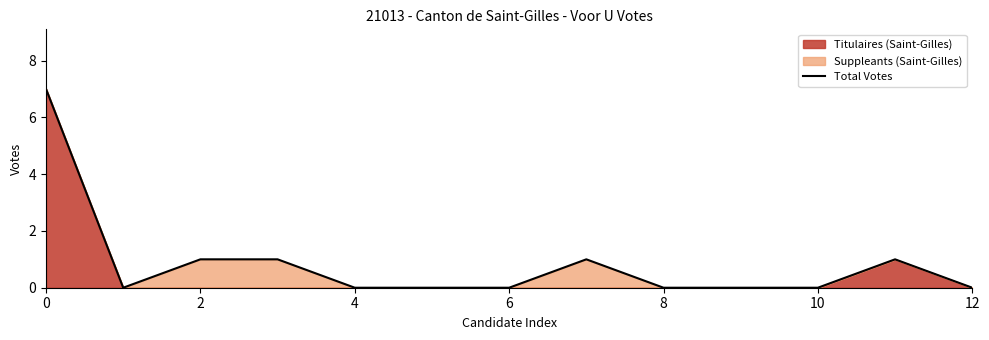

Does the chart display data point markers on the line(s)?

No